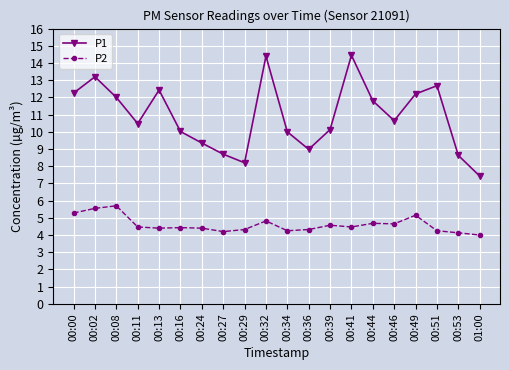

How many lines are shown in the chart?

2